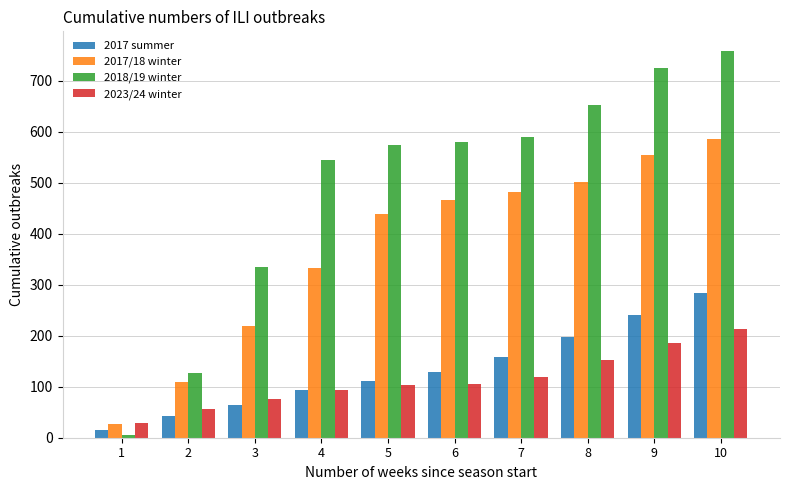

True or false: 2023/24 winter has a value of 152 at 5.

False